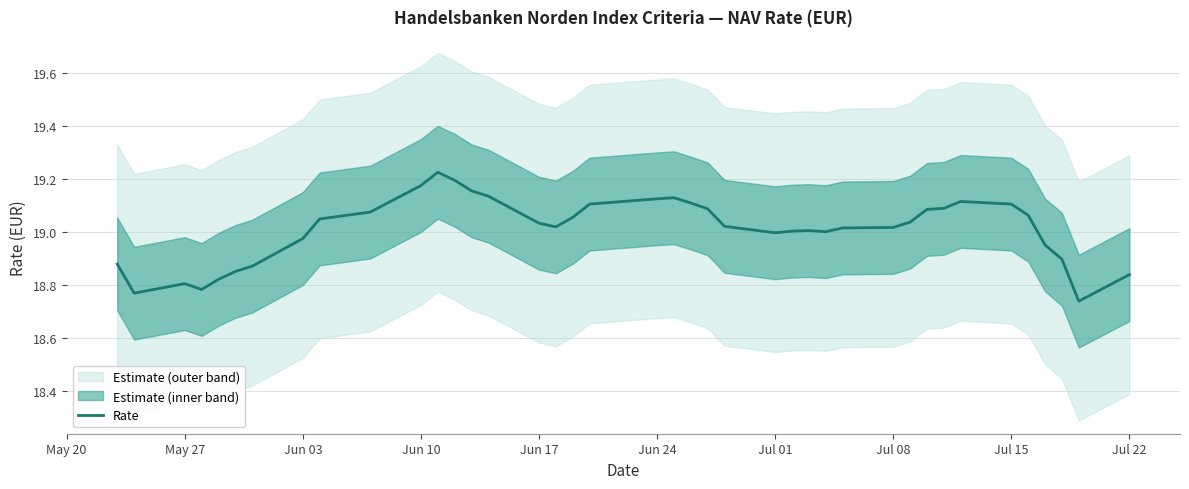

Is it true that Rate equals 5.3 at Jul 15?

False